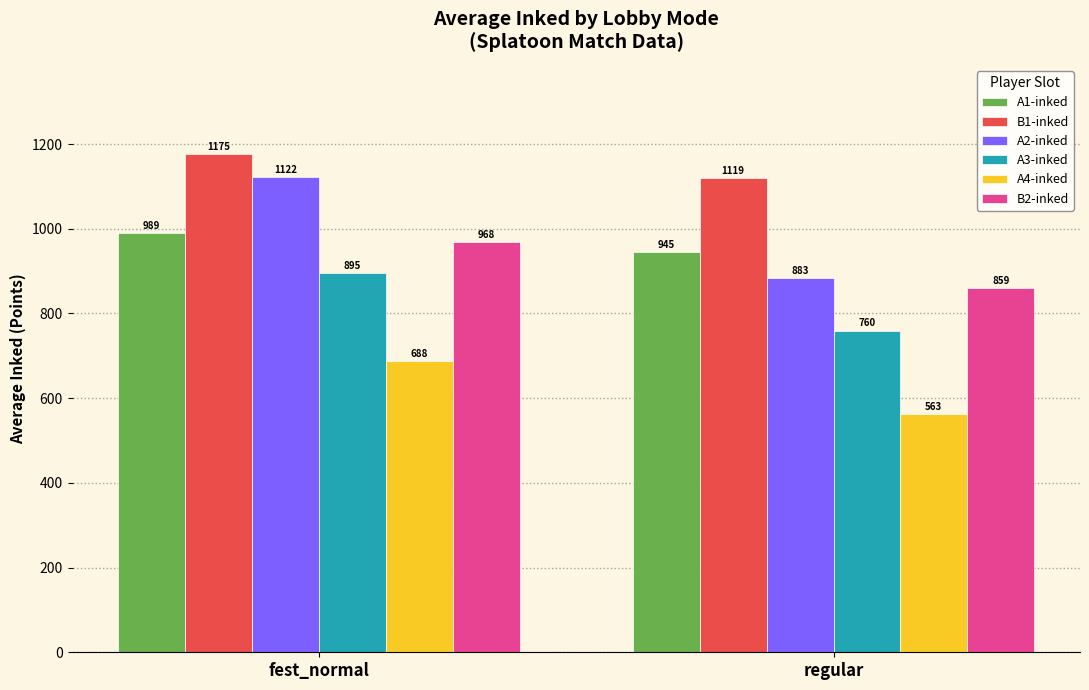

At which category does the chart reach its minimum across all series?

regular